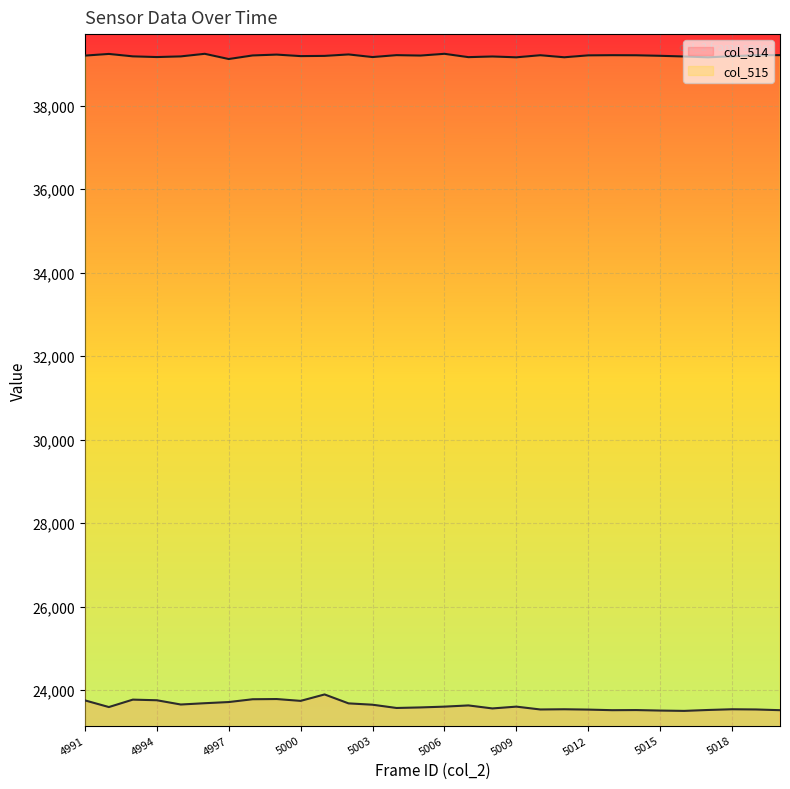

What is the difference between the maximum and minimum values in the col_514 series?

394